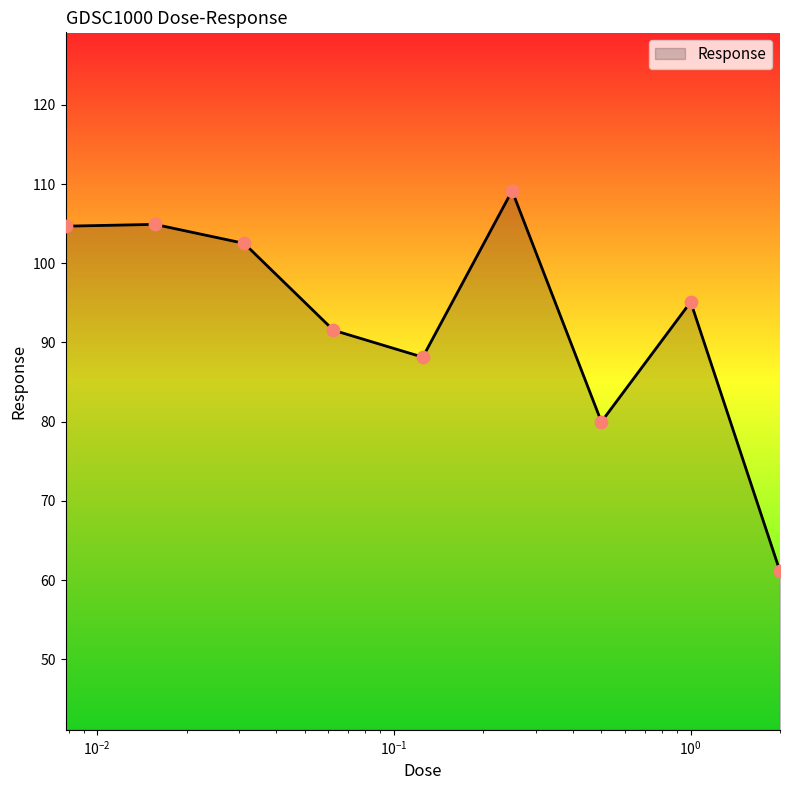

What is the greatest value displayed?

109.1